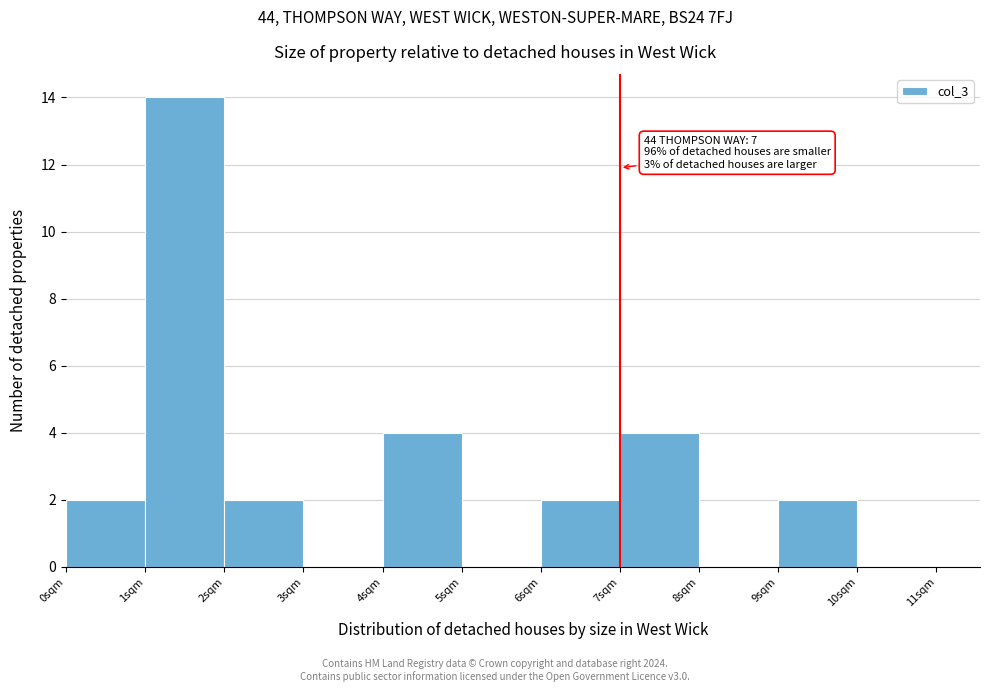

Which range on the x-axis has the tallest bar?

1 to 2